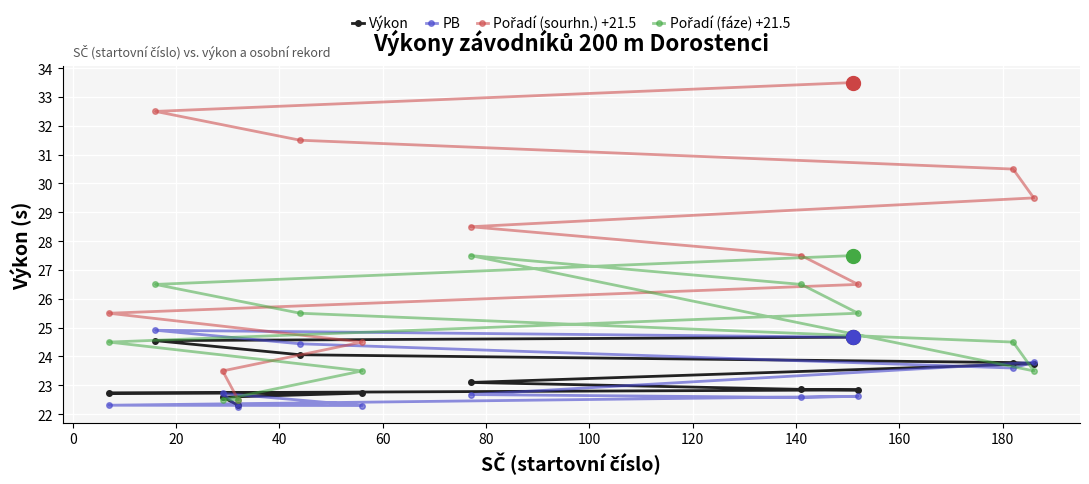

At how many categories does at least one series exceed 22?

12